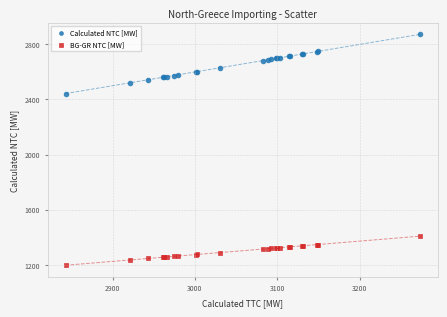

Which series reaches the maximum Y coordinate?

Calculated NTC [MW]